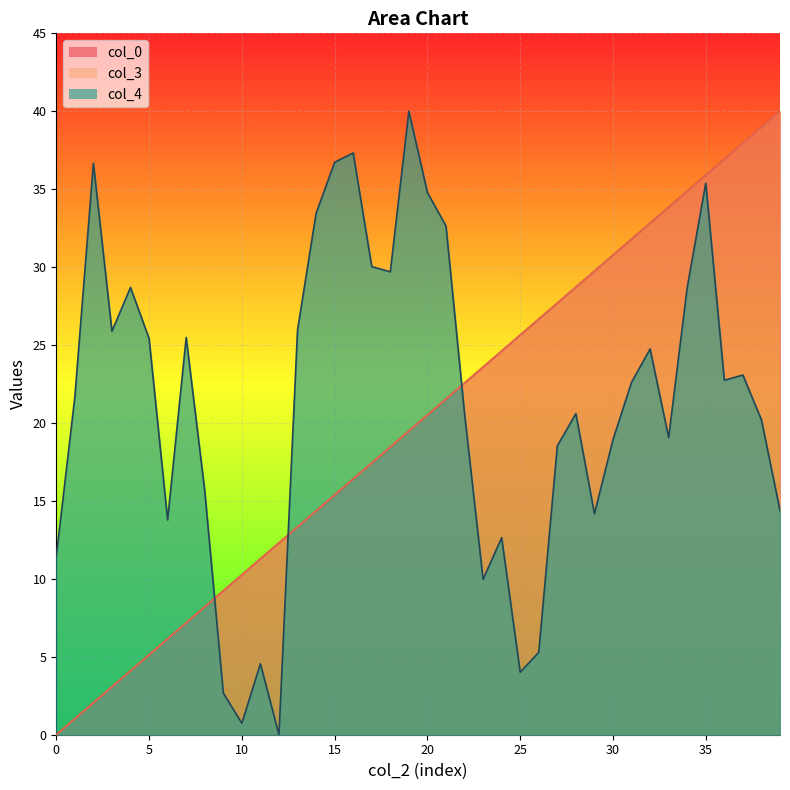

True or false: col_0 has more than 2 interior local peaks.

False